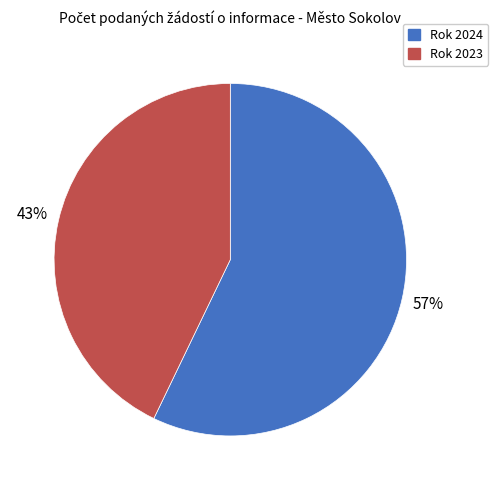

How many segments does this pie chart have?

2